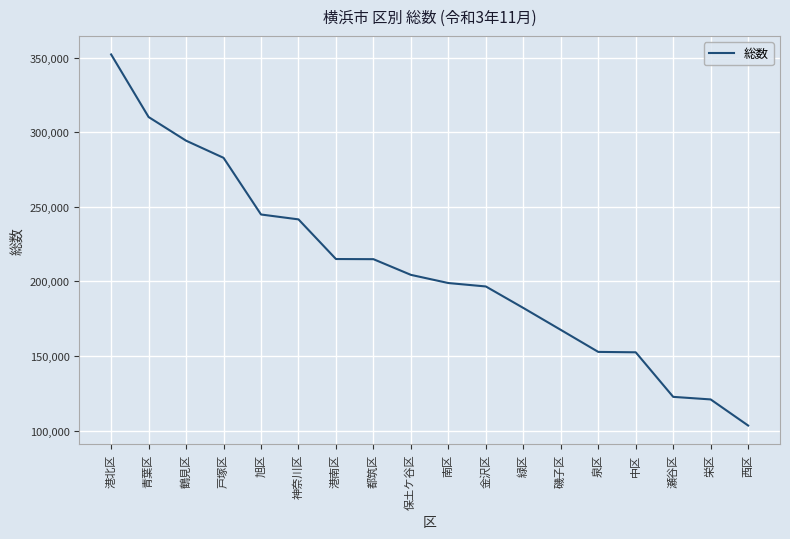

Which category has the lowest value across all series?

西区